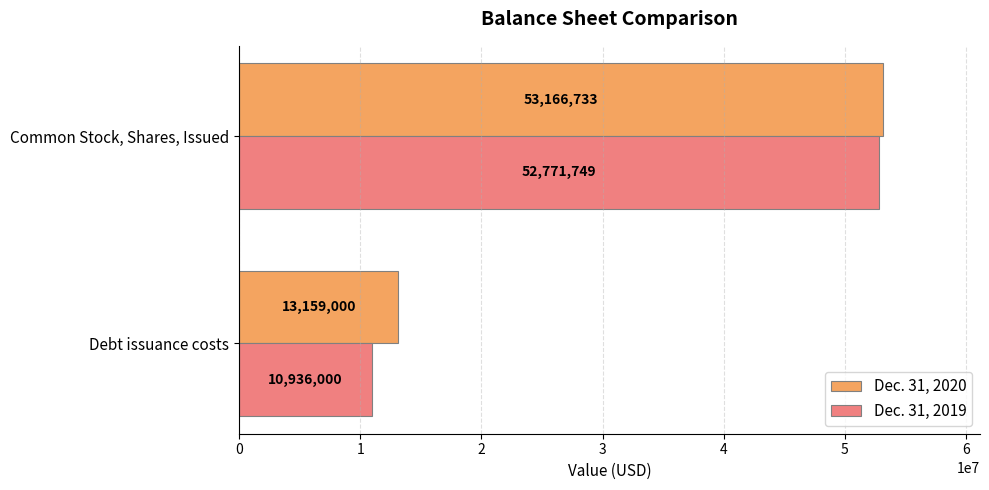

What is the spread (max minus min) of values at Debt issuance costs?

2223000